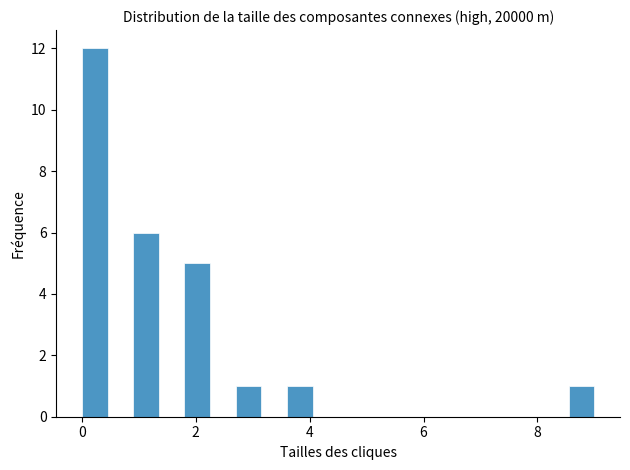

Read against the x-axis, roughly where is the centre of the tallest bar?

0.2